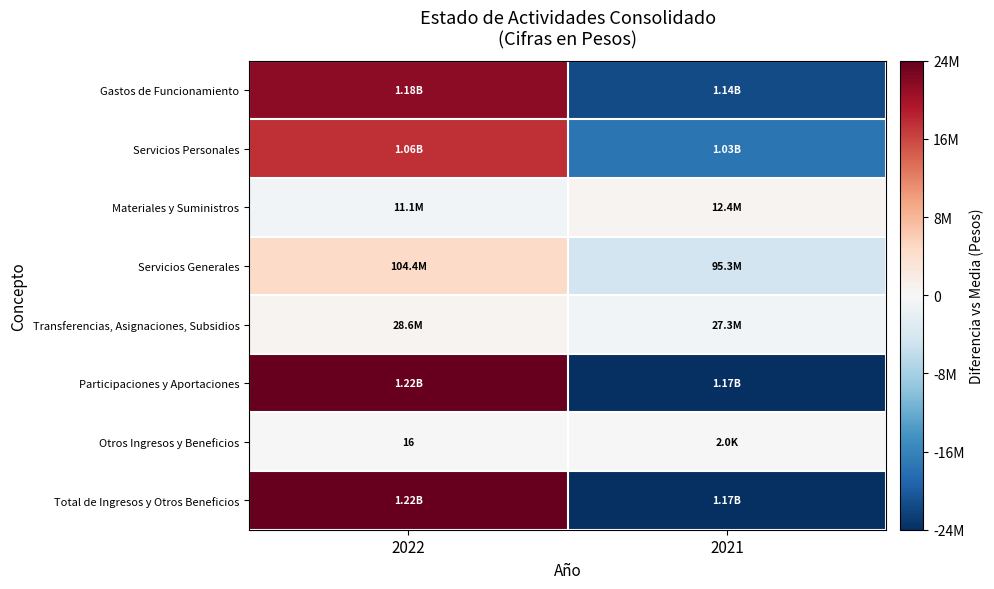

How many series are shown in this chart?

8